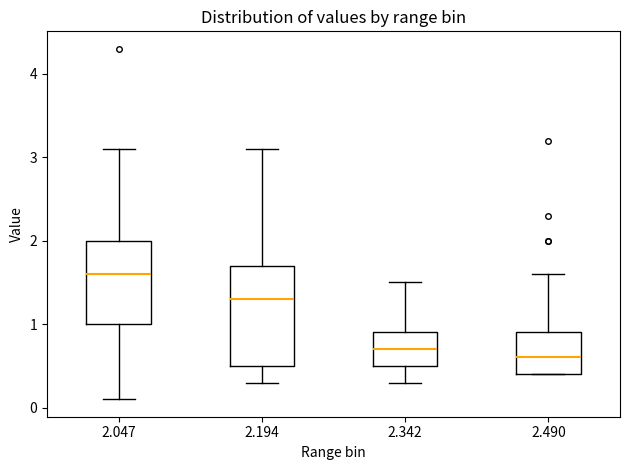

Comparing the boxes themselves (not the whiskers), which one is the tallest?

2.194